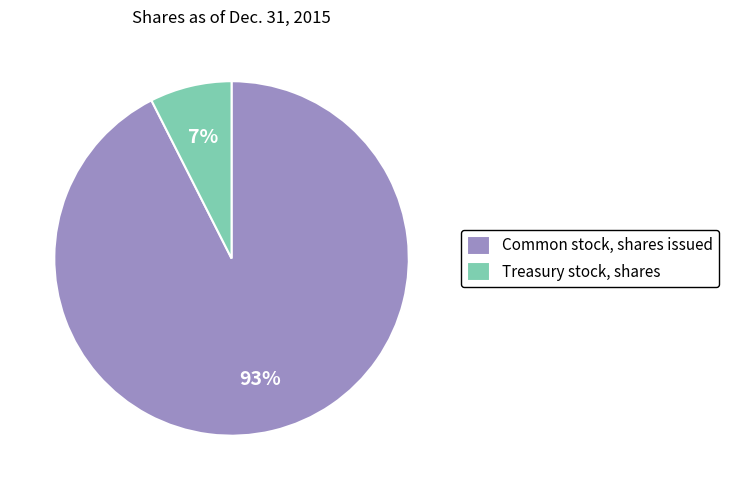

Between Common stock, shares issued and Treasury stock, shares, which is larger?

Common stock, shares issued